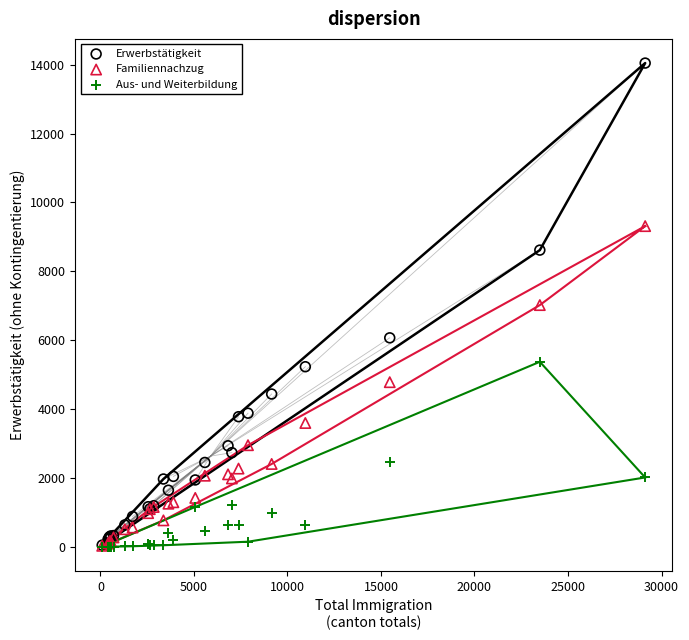

What are all the series names shown in the legend?

Erwerbstätigkeit, Familiennachzug, Aus- und Weiterbildung